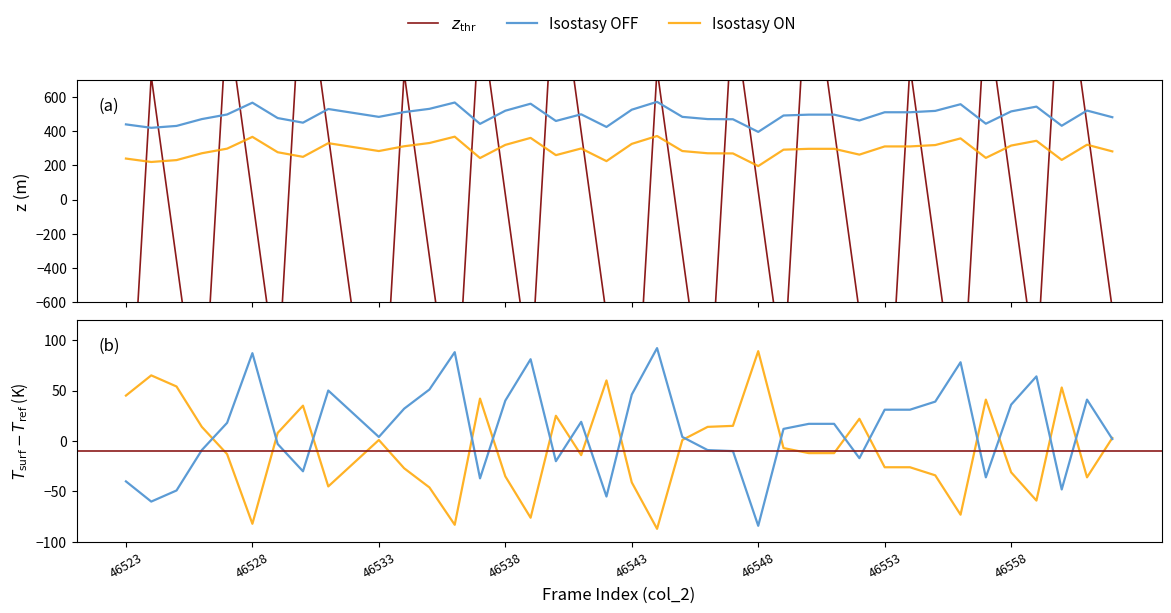

At which category does col_514 reach its first local valley?

46524